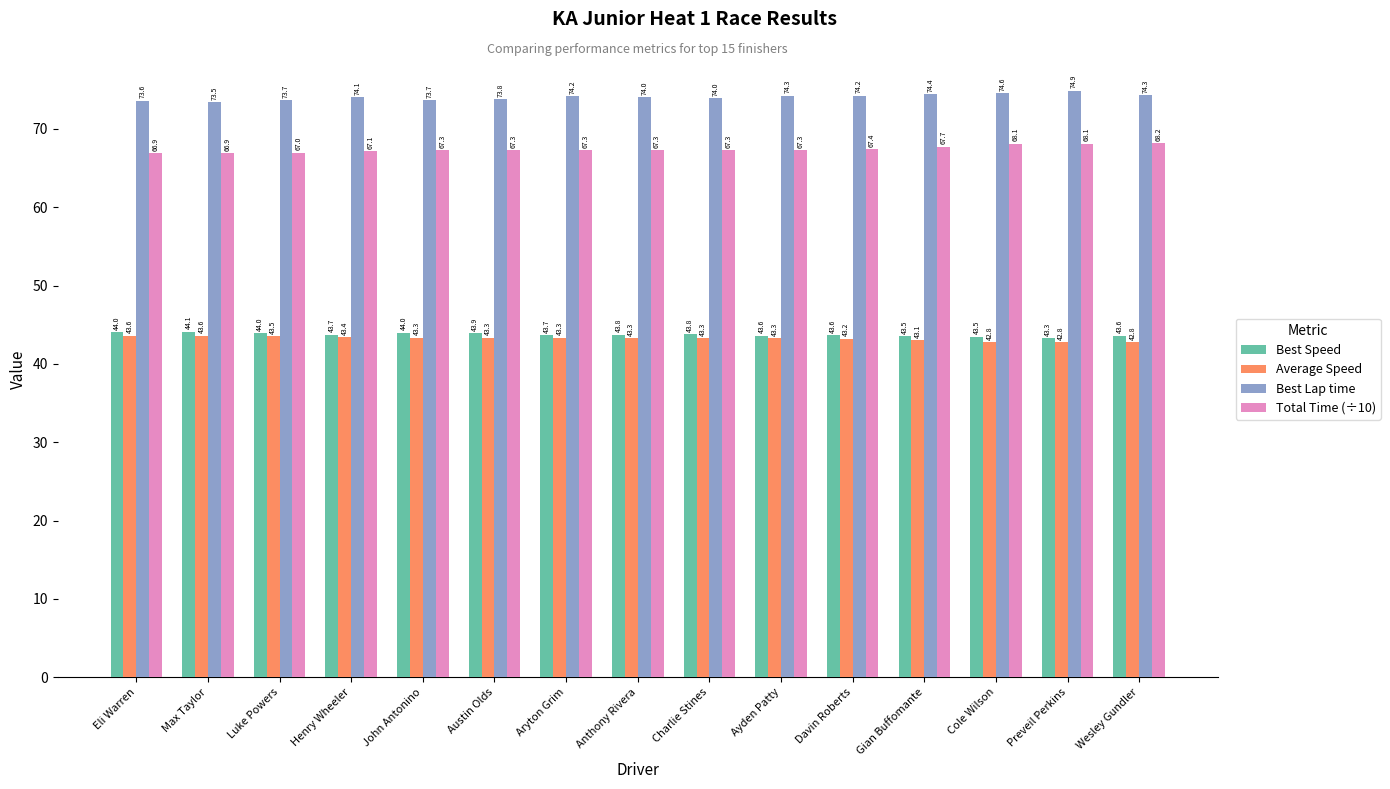

What is the sum of the Best Speed values at Henry Wheeler and Cole Wilson?

87.2